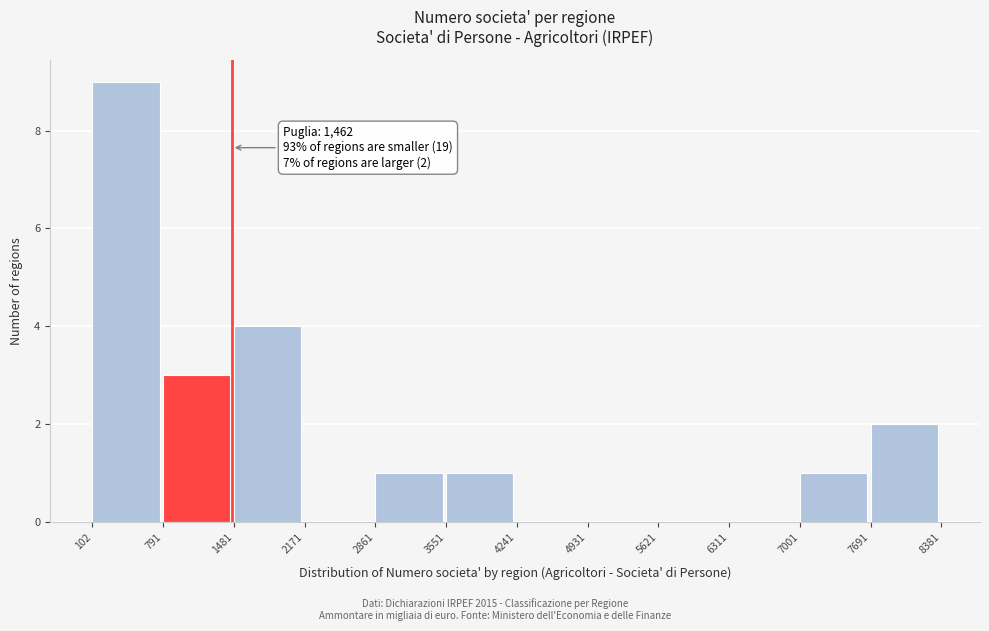

Which range on the x-axis has the tallest bar?

102 to 791